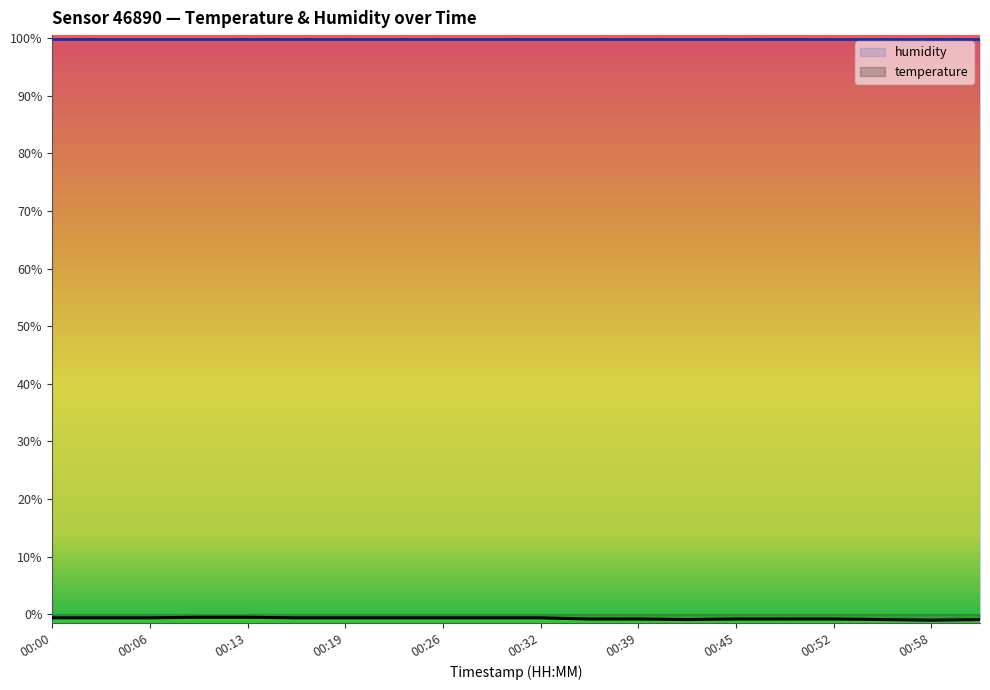

What is the total value across all series at 00:52?

99.1